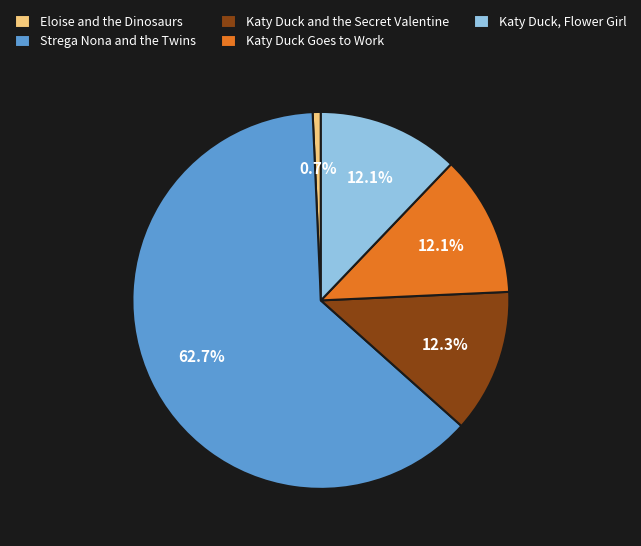

What is the ratio of the value at Katy Duck Goes to Work to the value at Katy Duck and the Secret Valentine?

1.0